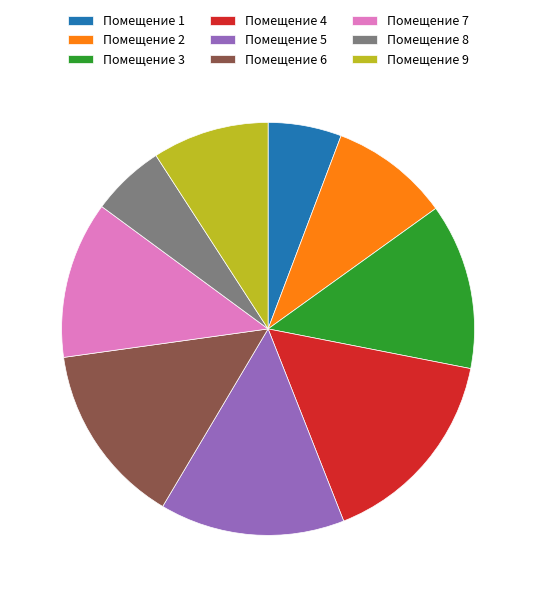

What is the largest slice in the pie chart?

Помещение 4